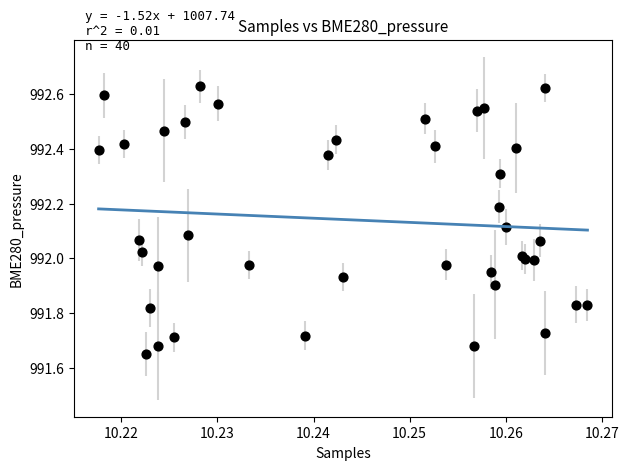

What is the range of Y values (max minus min)?

1.0